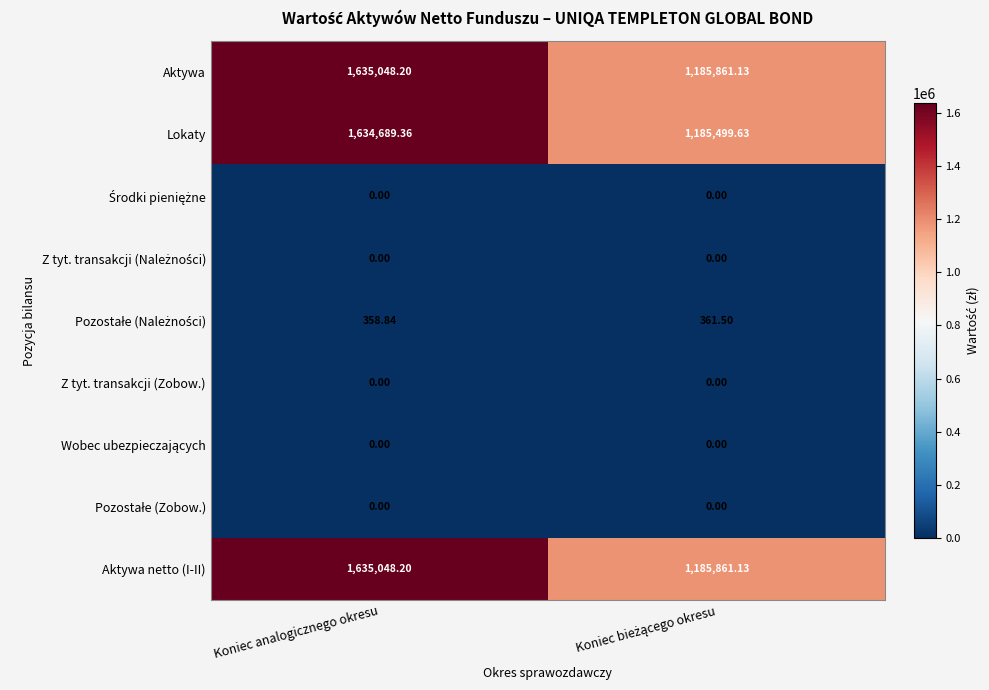

Which series has the largest range (max minus min)?

Lokaty